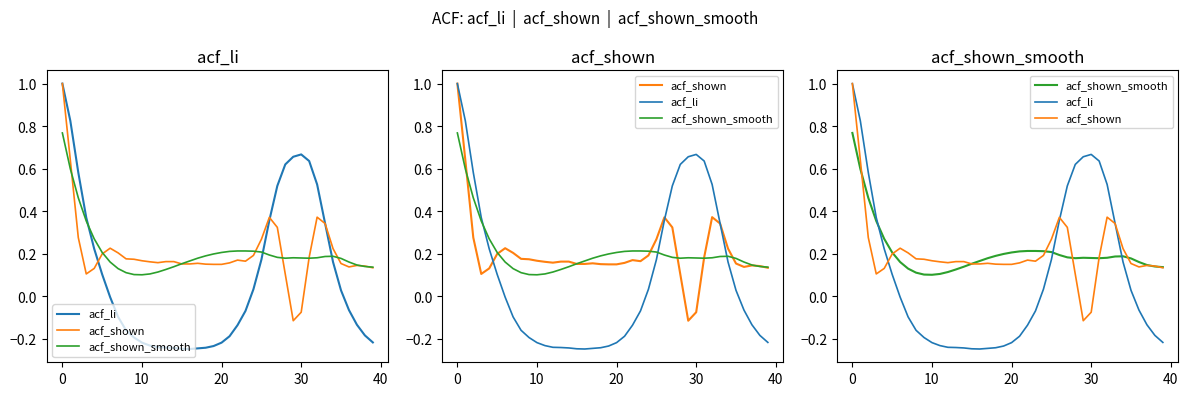

What is the difference between the acf_shown values at 17 and 30?

0.2